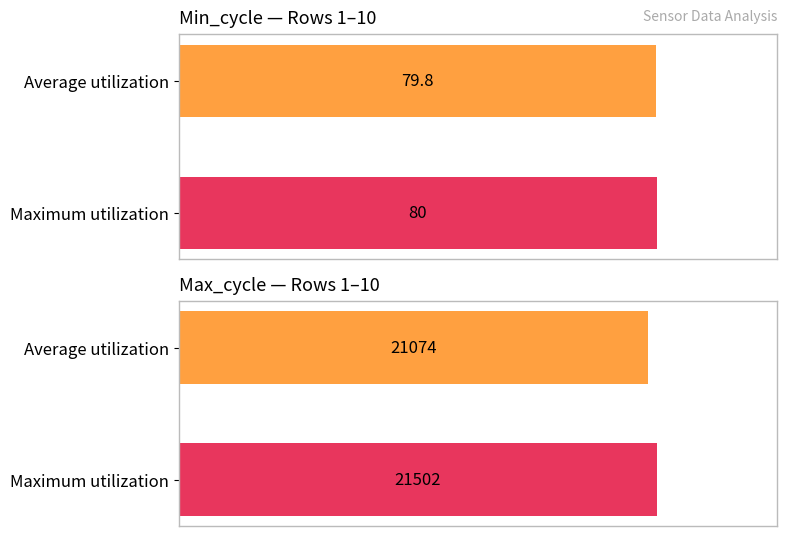

At how many categories does at least one series exceed 6360?

1